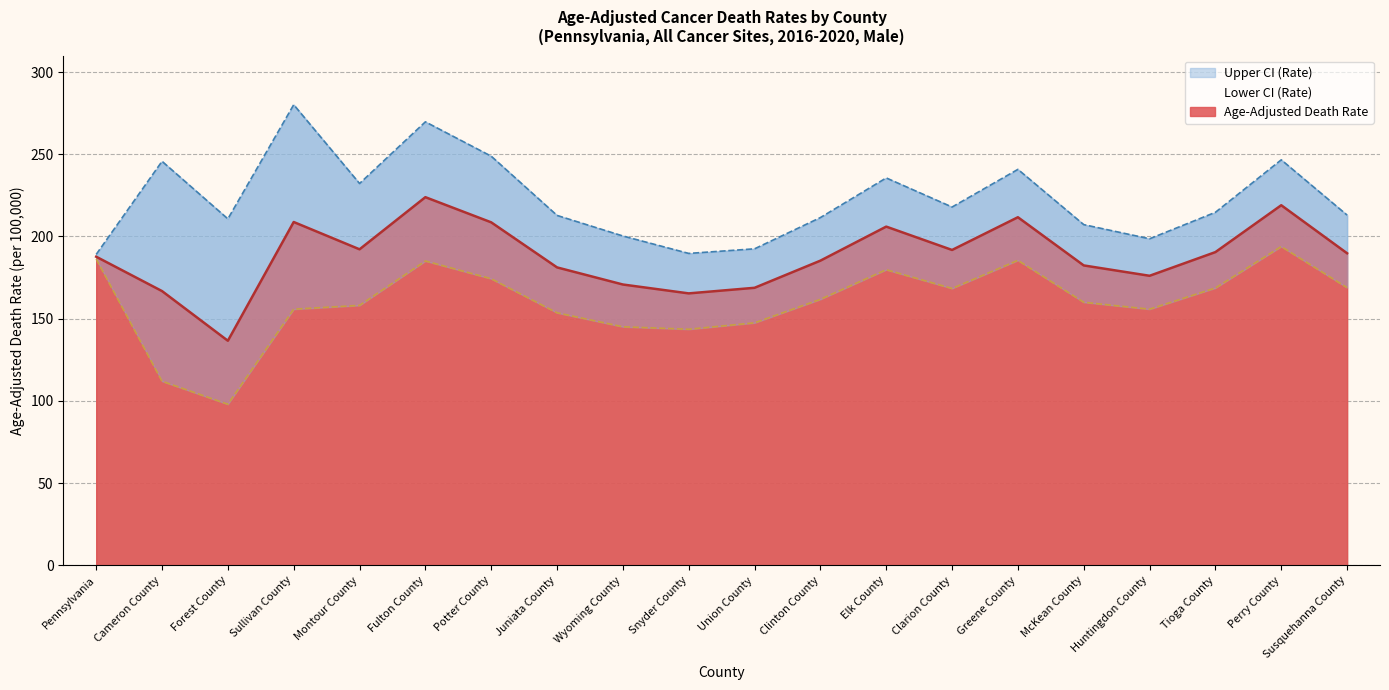

Rank the series by their average value, from highest to lowest.

Upper CI (Rate), Age-Adjusted Death Rate, Lower CI (Rate)